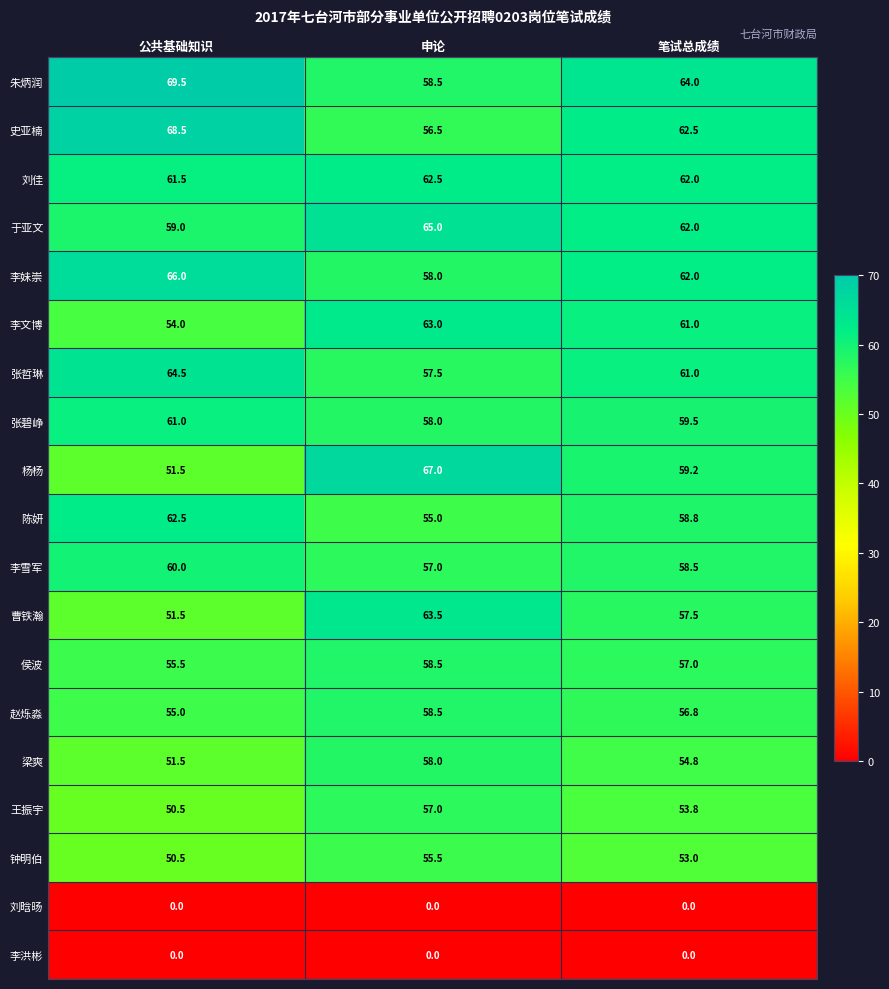

Read the 刘佳 value at 申论.

62.5